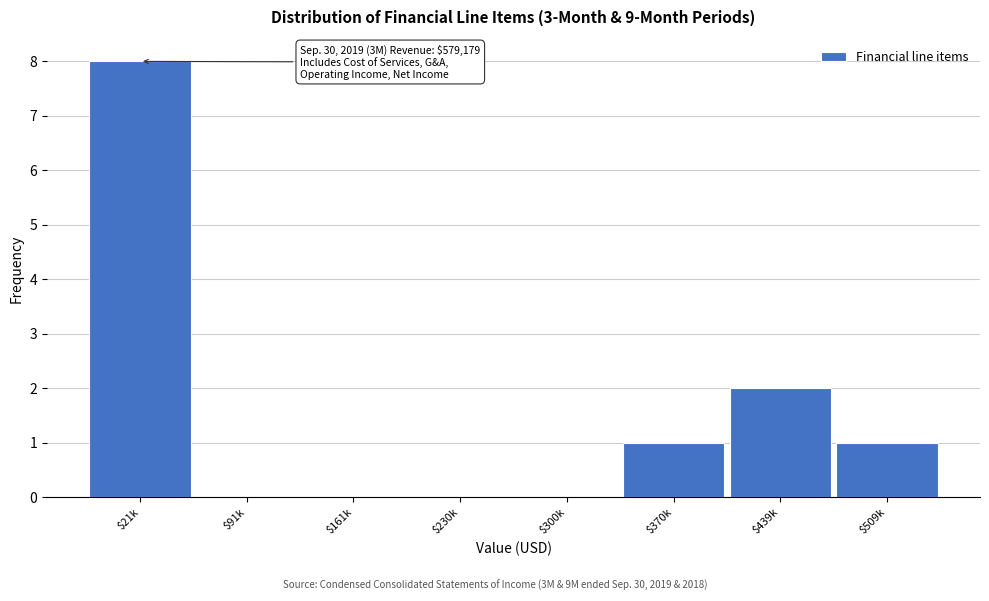

The chart shows a value of -3 at $230k. True or false?

False